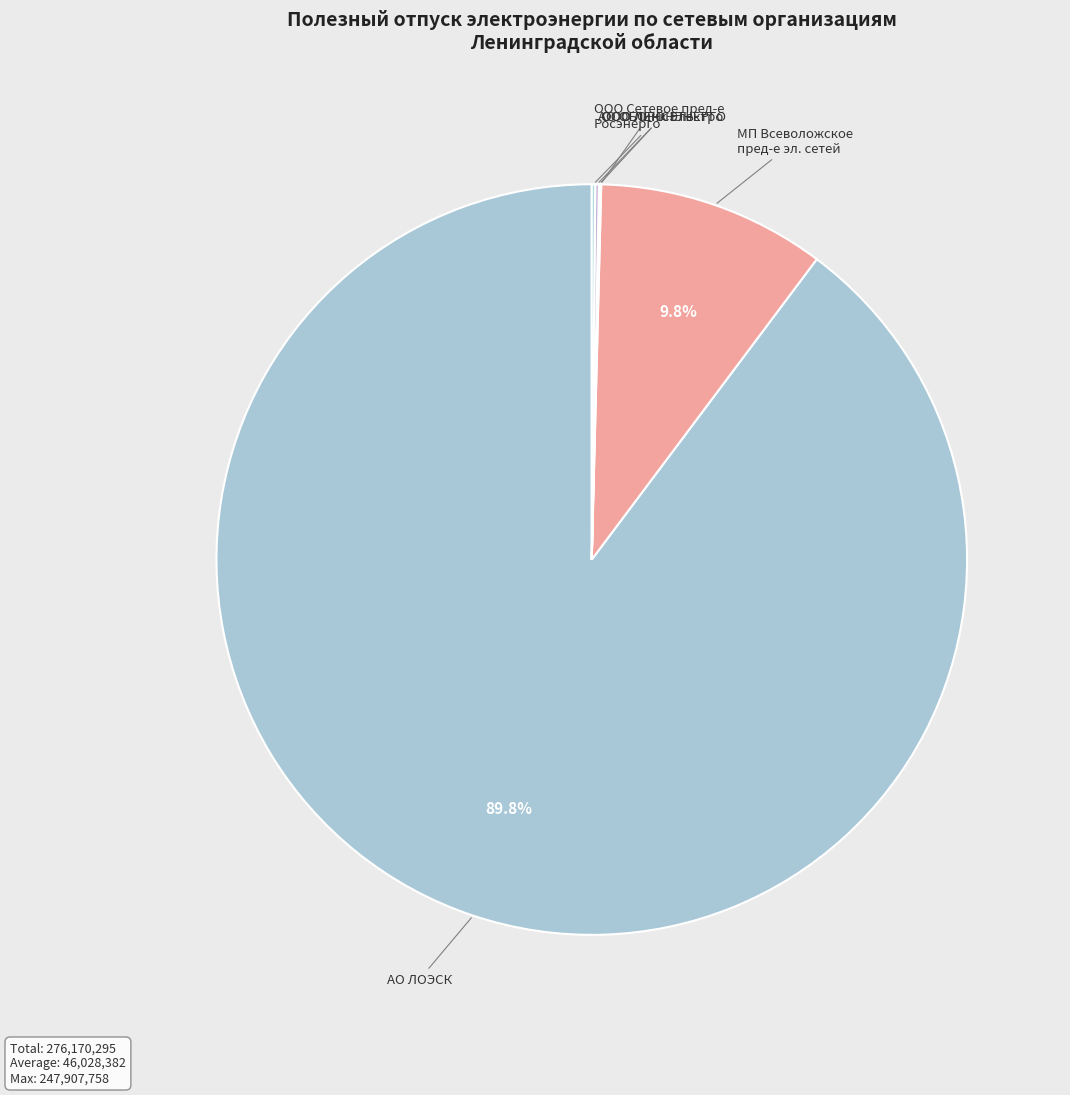

Does АО ЛОЭСК account for over 50% of the chart?

Yes